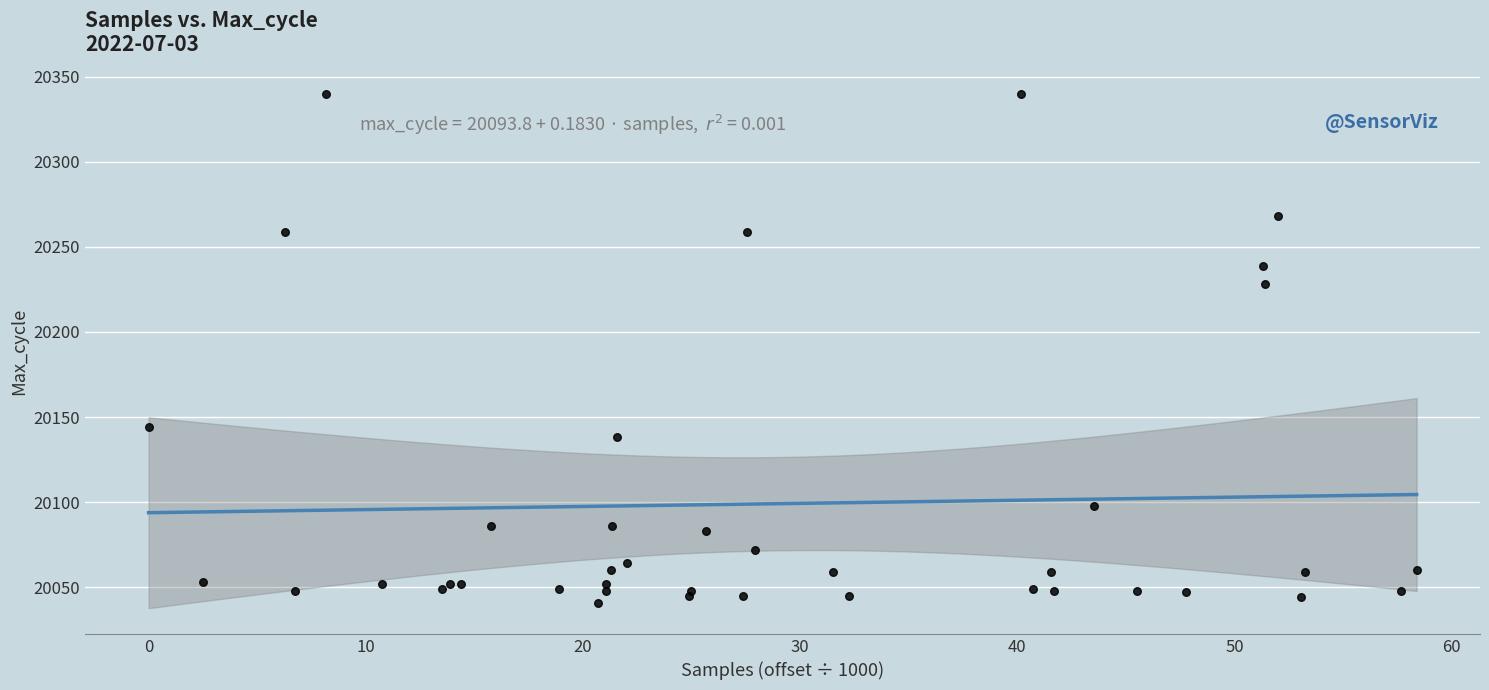

What Y value in the scatter plot is closest to 20190?

20228